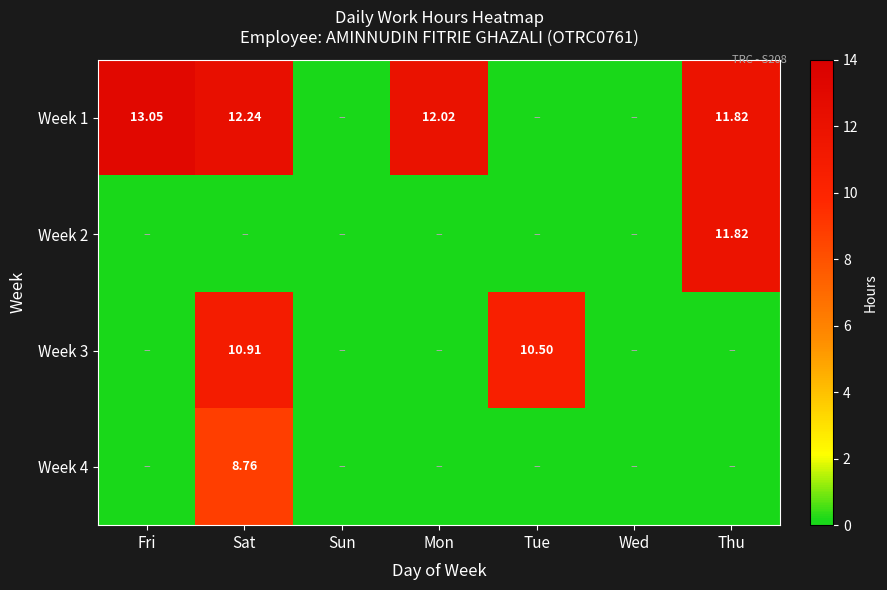

Where is Week 3 nearest to the value 5?

Fri